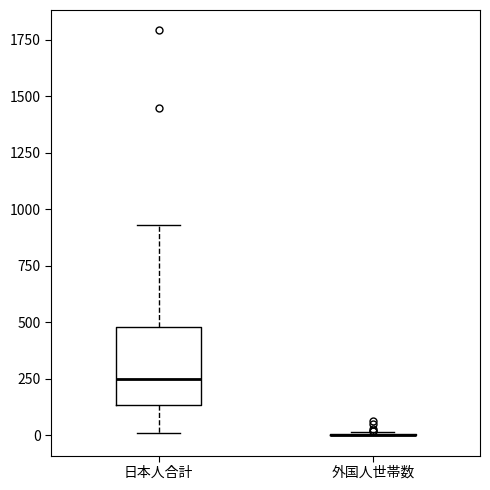

Reading left to right, read every box against the y-axis: the position of its median line, the range the box covers, and the ends of its whiskers. The values are not printed on the chart, so give them approximately, as read against the axis.

日本人合計: median 250, box 150 to 500, whiskers 0 to 950
外国人世帯数: box collapsed to a line at 0, whiskers 0 to 0